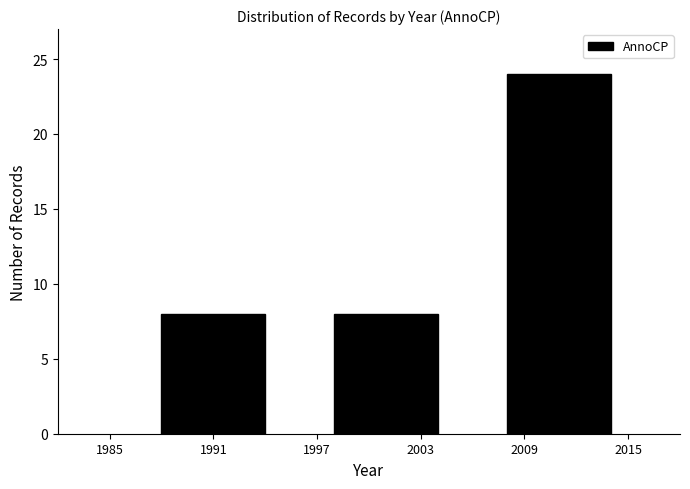

Reading left to right, list all the values displayed in this chart.

8	8	24